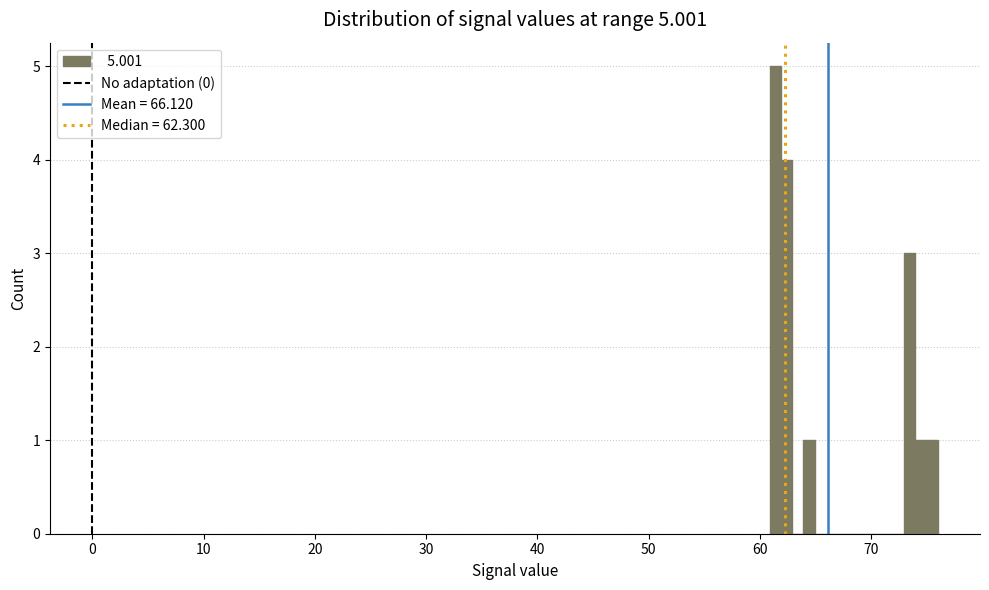

Read against the x-axis, roughly where is the centre of the tallest bar?

61